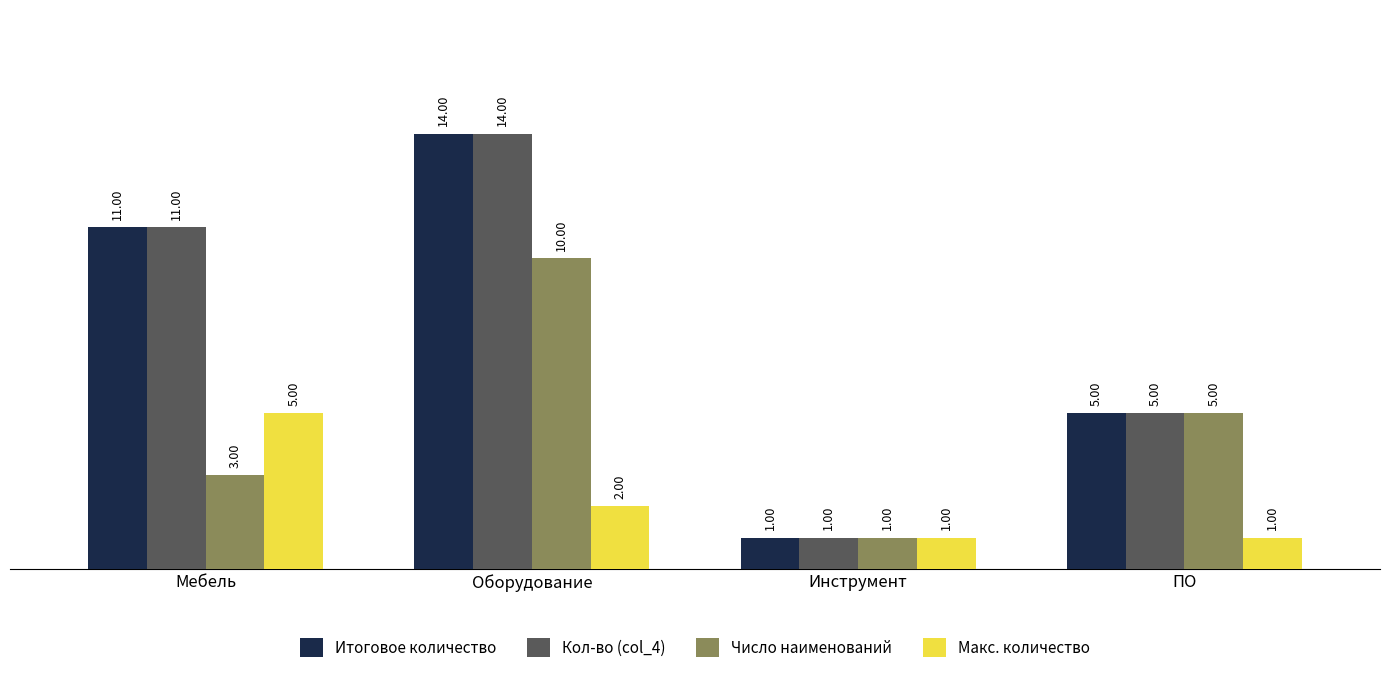

How many Кол-во (col_4) values are between 5 and 14?

3